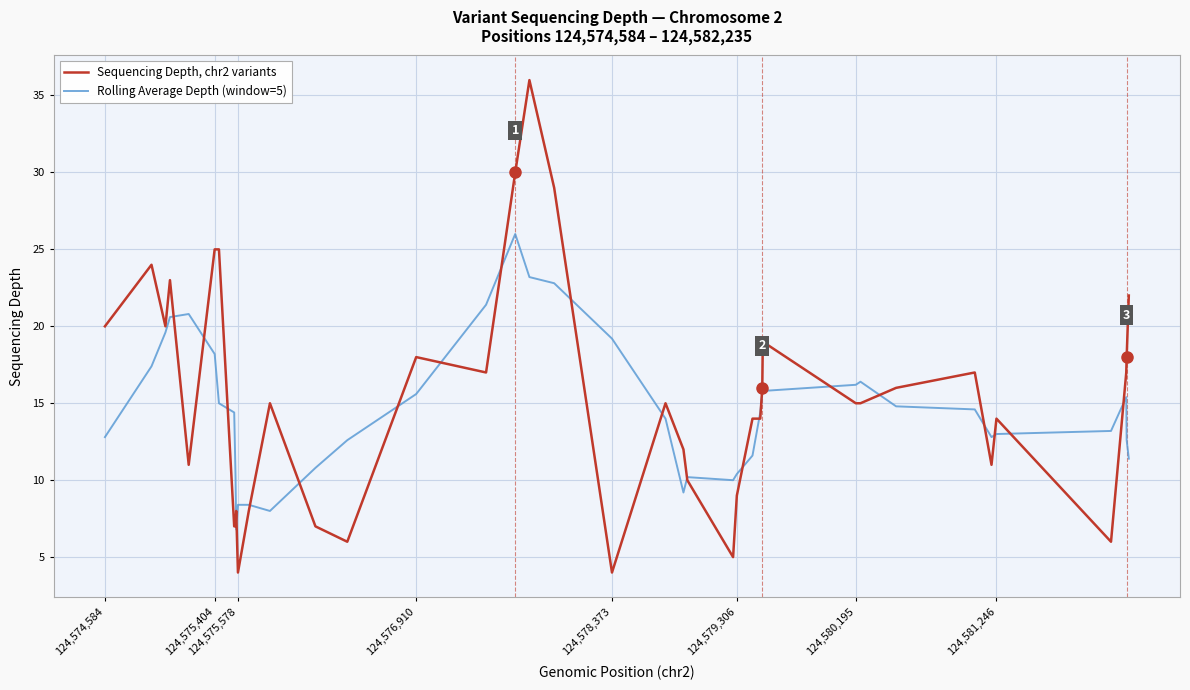

List the series in order of their overall mean, lowest first.

Rolling Average Depth (window=5), Sequencing Depth, chr2 variants